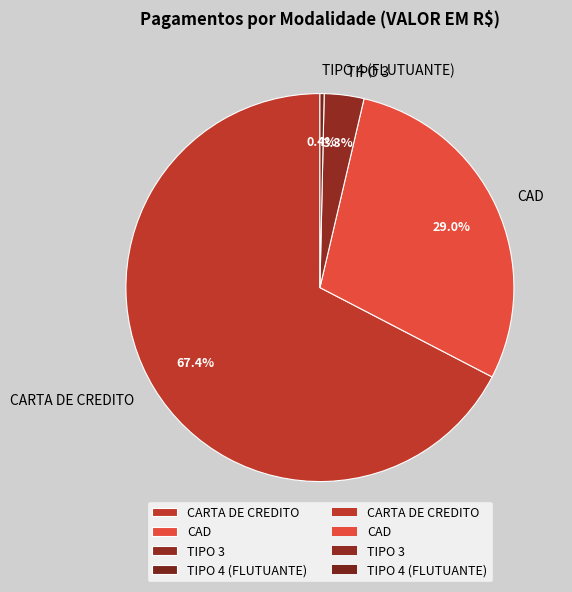

Count the number of slices in the pie.

4